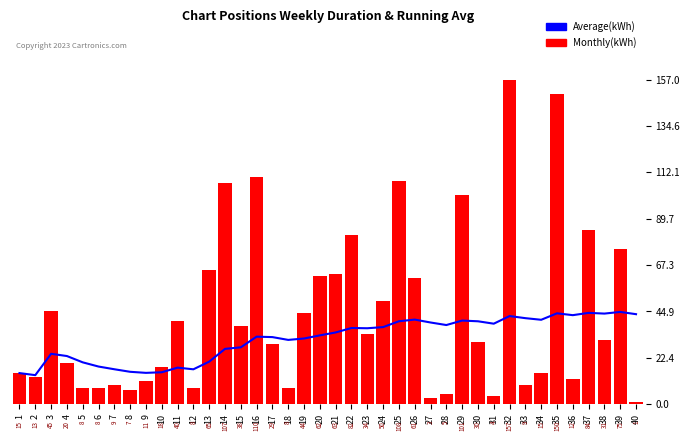

True or false: Average(kWh) has a value of 54.5 at 27.

False